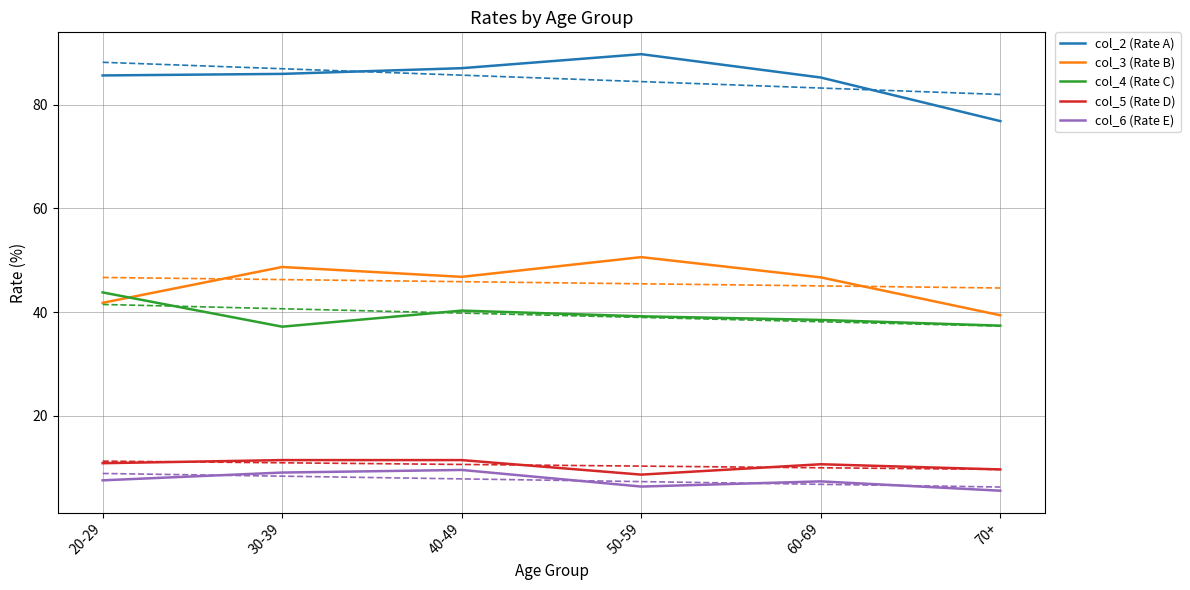

At how many categories does at least one series exceed 17?

6